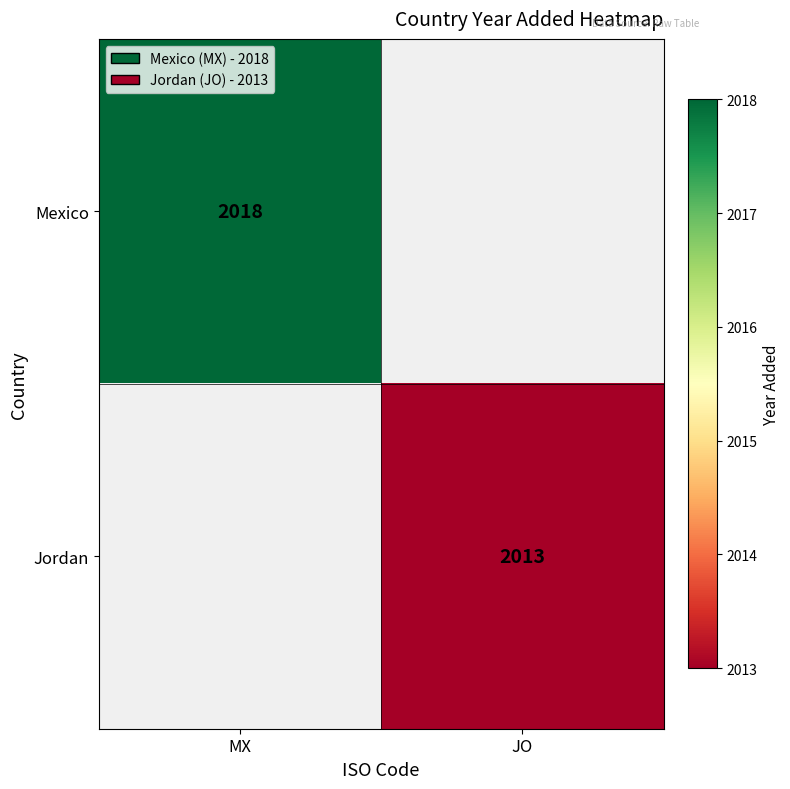

True or false: Jordan has a value of 2013 at JO.

True